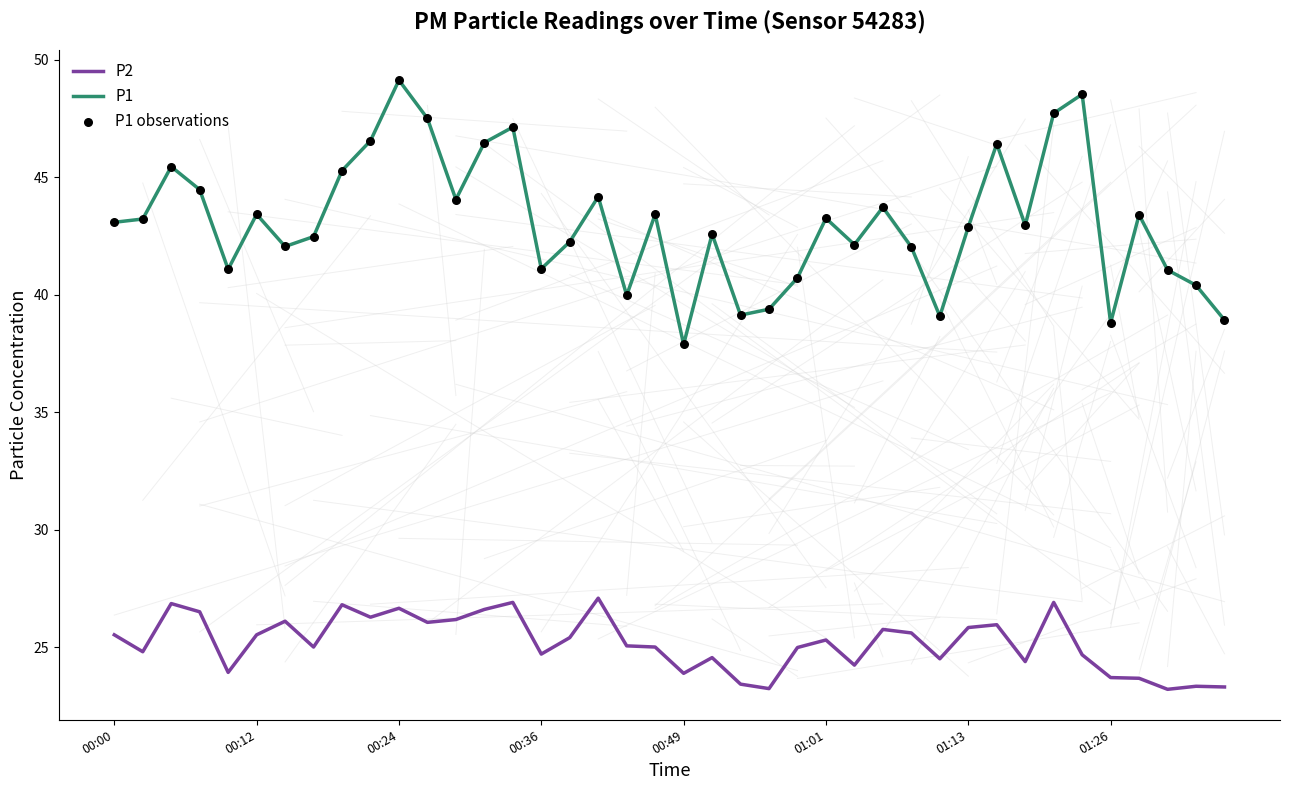

Which series has the largest total across all categories?

P1